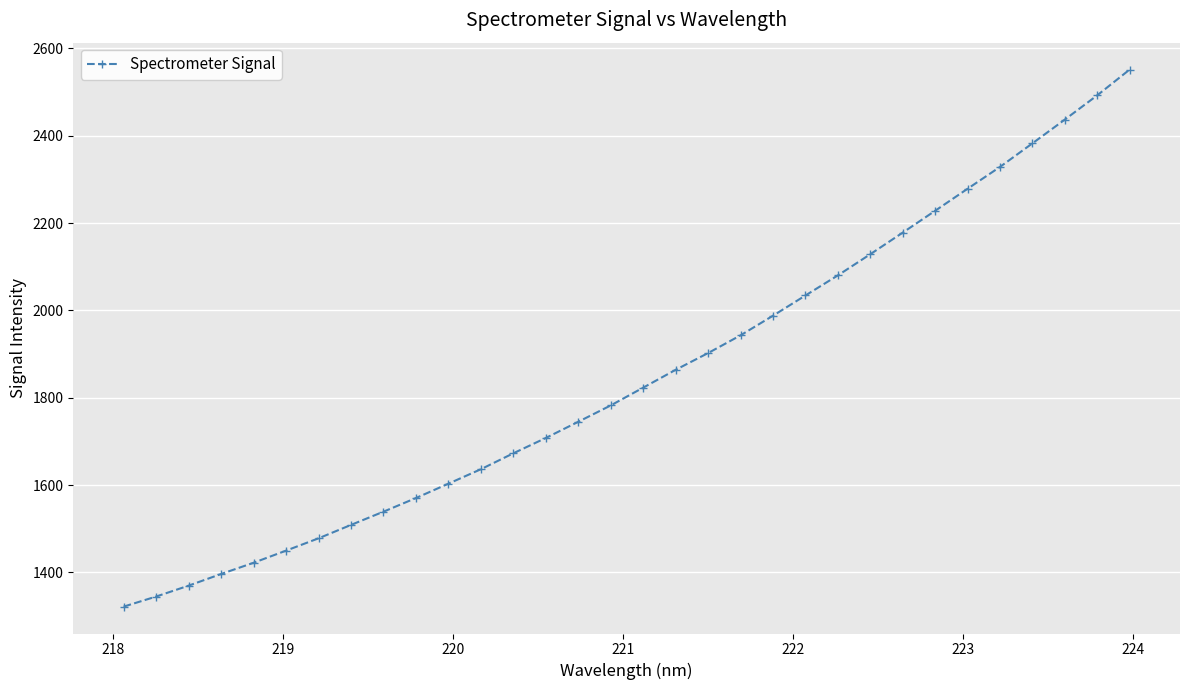

What is the average value?

1849.6